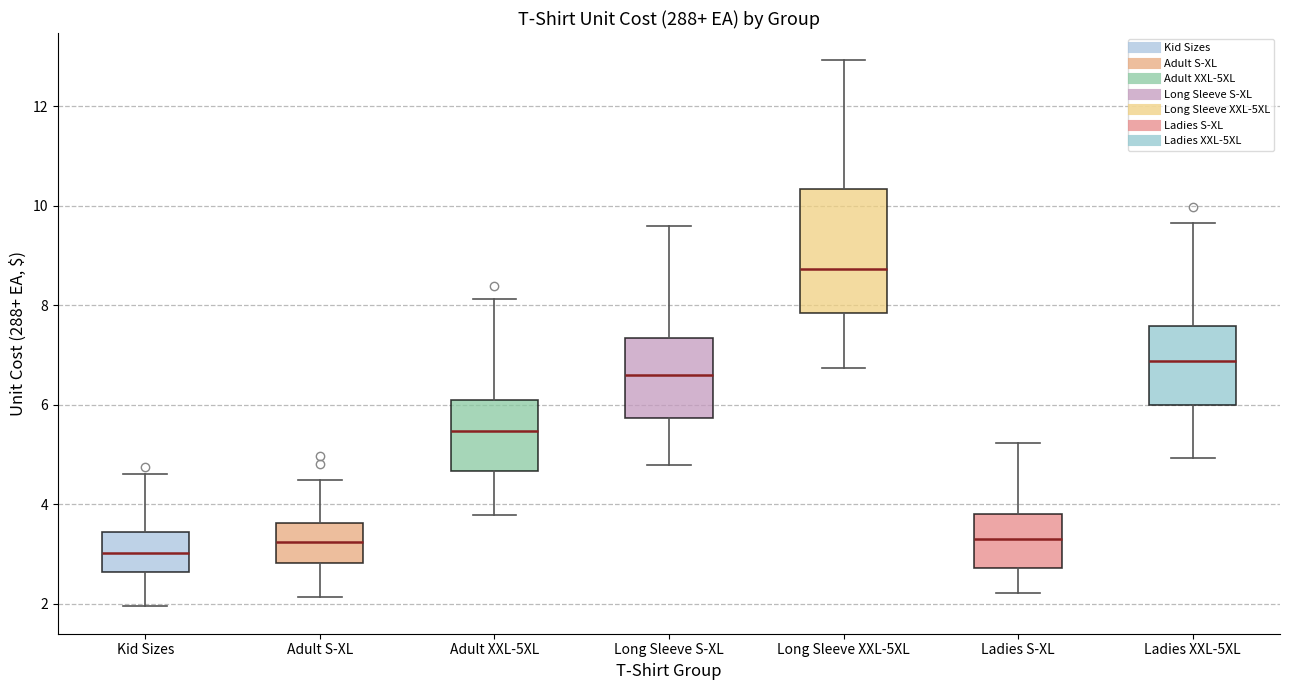

Reading left to right, transcribe this box plot: for each box, give where its median line is, the range the box spans, and where its two whiskers end, as read against the y-axis. The values are not printed on the chart, so give them approximately, as read against the axis.

Kid Sizes: median 3.0, box 2.6 to 3.4, whiskers 2.0 to 4.6
Adult S-XL: median 3.2, box 2.8 to 3.6, whiskers 2.2 to 4.4
Adult XXL-5XL: median 5.4, box 4.6 to 6.2, whiskers 3.8 to 8.2
Long Sleeve S-XL: median 6.6, box 5.8 to 7.4, whiskers 4.8 to 9.6
Long Sleeve XXL-5XL: median 8.8, box 7.8 to 10.4, whiskers 6.8 to 13.0
Ladies S-XL: median 3.4, box 2.8 to 3.8, whiskers 2.2 to 5.2
Ladies XXL-5XL: median 6.8, box 6.0 to 7.6, whiskers 5.0 to 9.6